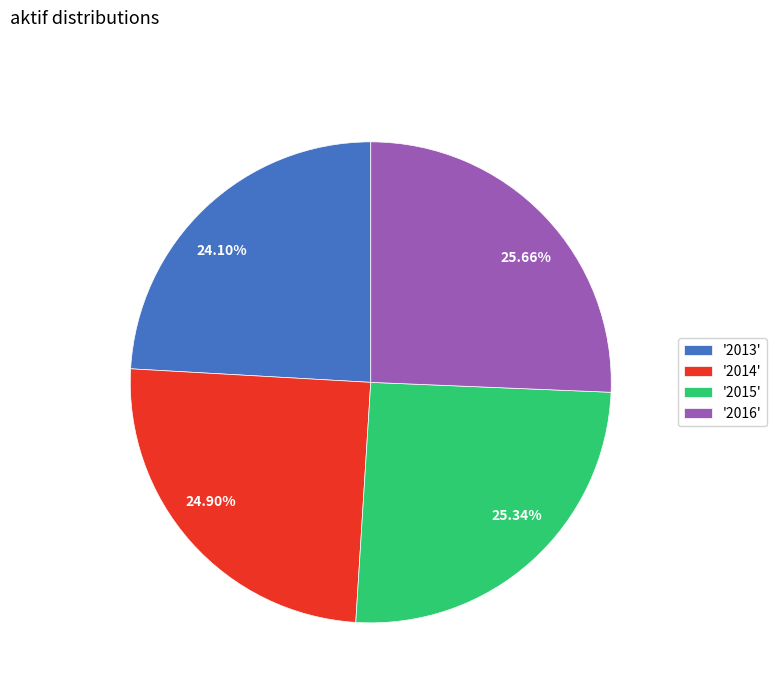

Does 24.90% represent more than half of the total?

No